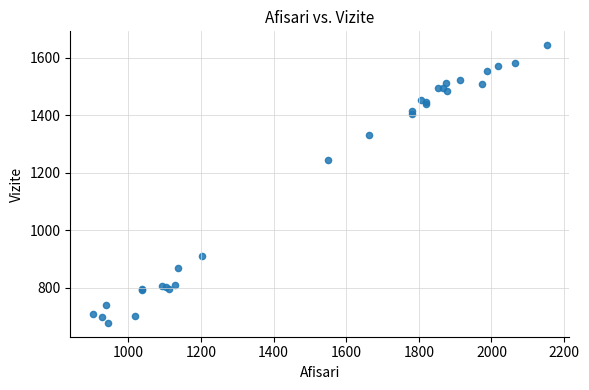

What Y value in the scatter plot is closest to 1161?

1246